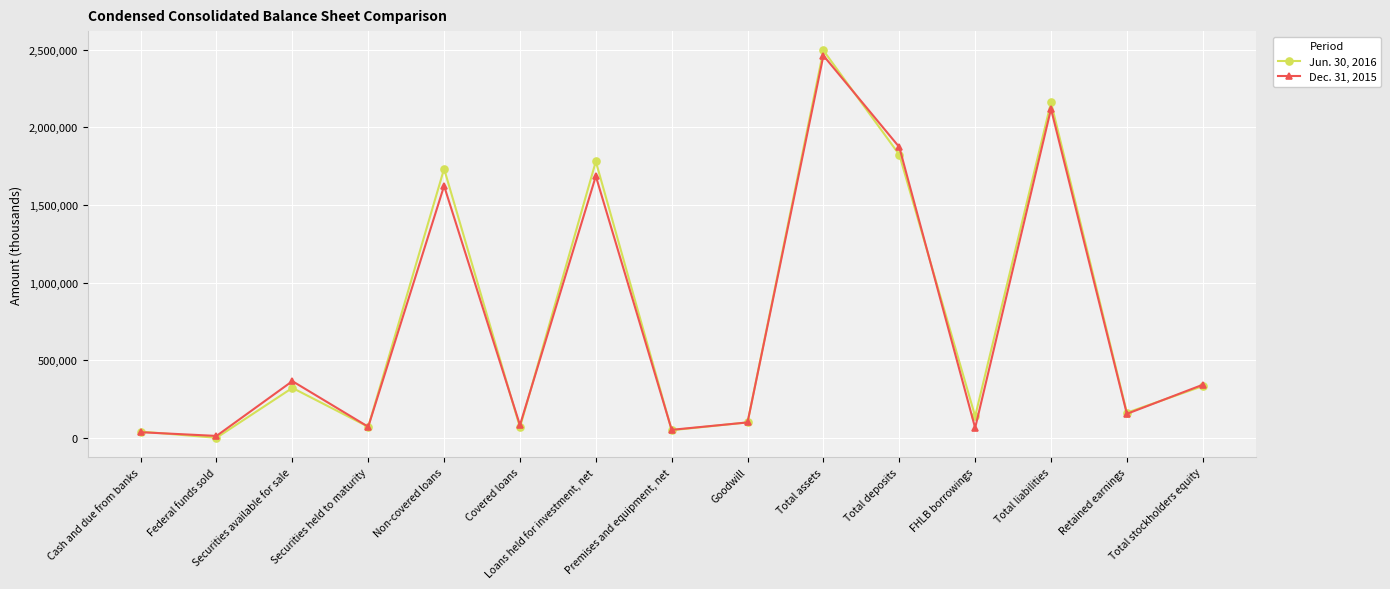

At which label does Jun. 30, 2016 first exceed 163030?

Securities available for sale